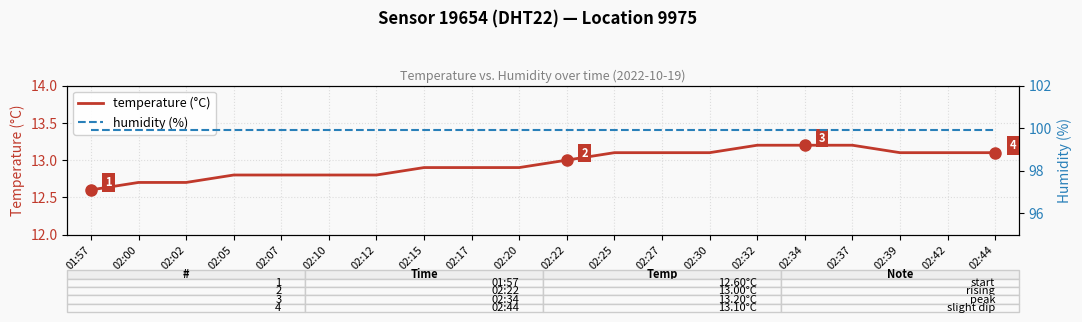

How many lines are shown in the chart?

2